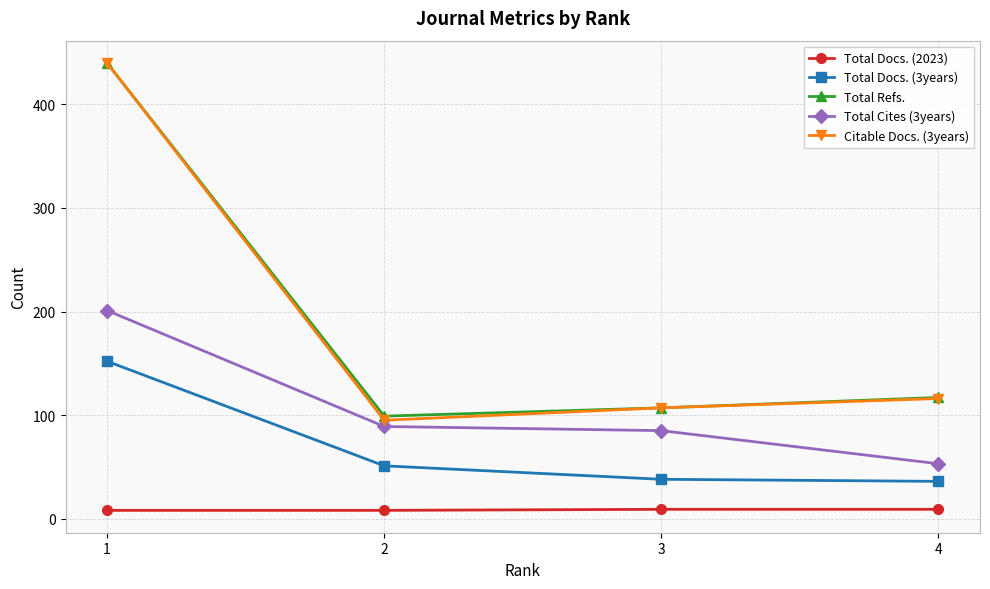

What is the value of the Citable Docs. (3years) point at the 2nd from the left?

95